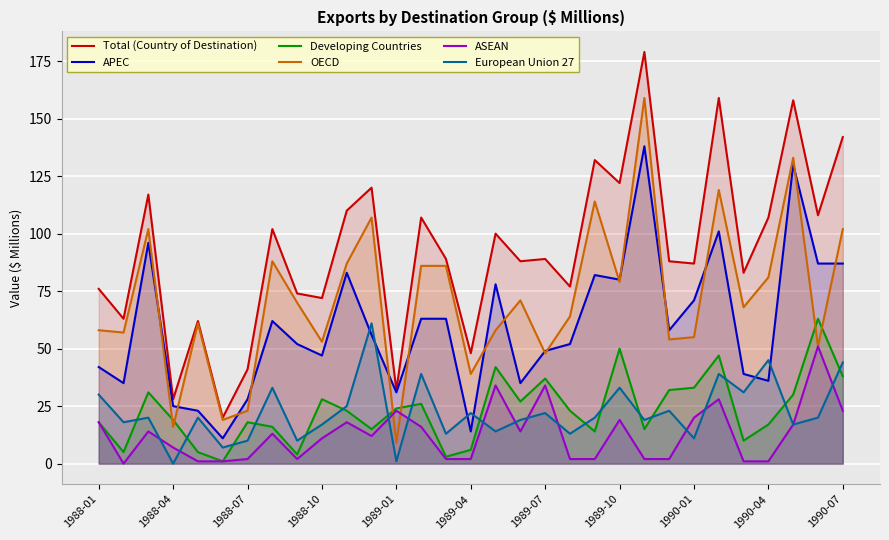

The value of APEC at 14 is 63. True or false?

True